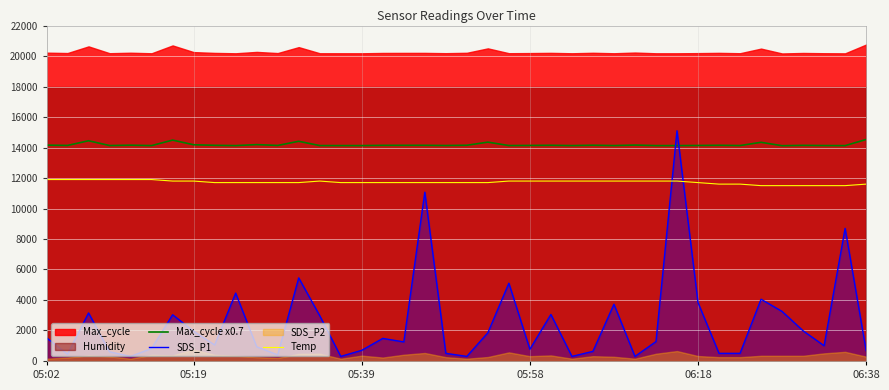

The Max_cycle x0.7 series shows 7960.2 at 6. True or false?

False